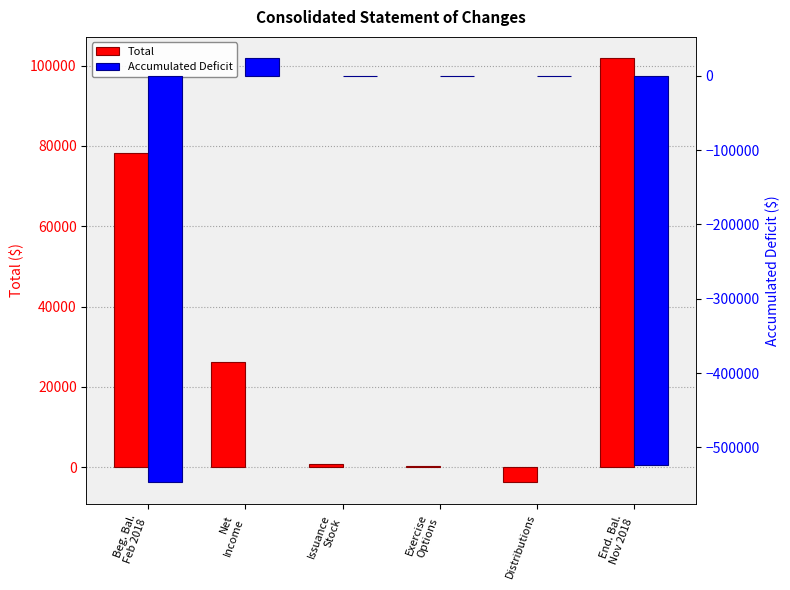

Which has a higher value, Distributions or Net
Income?

Net
Income